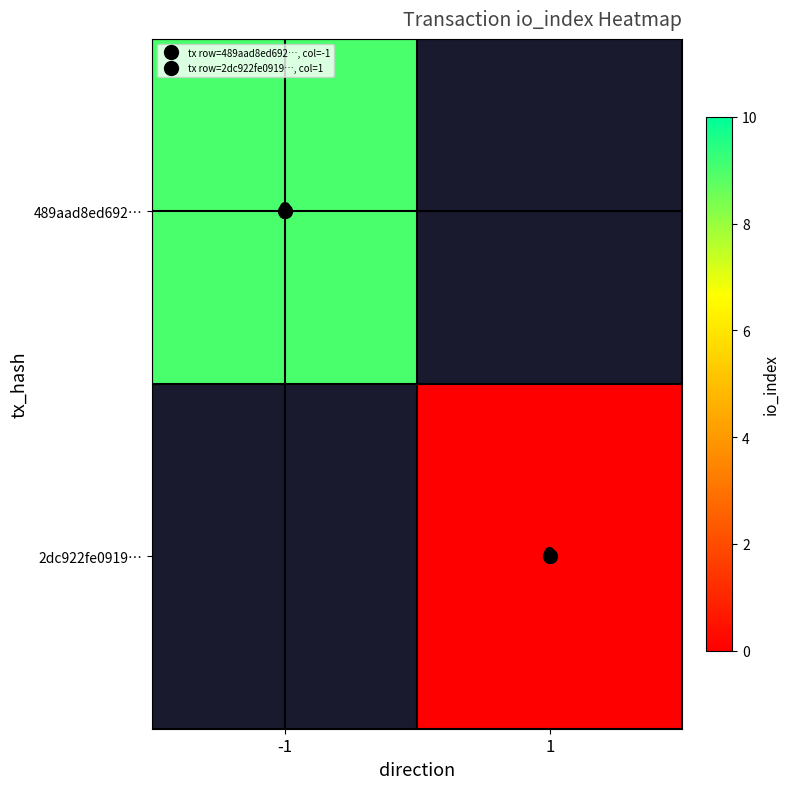

Which label corresponds to the smallest value in the chart?

1